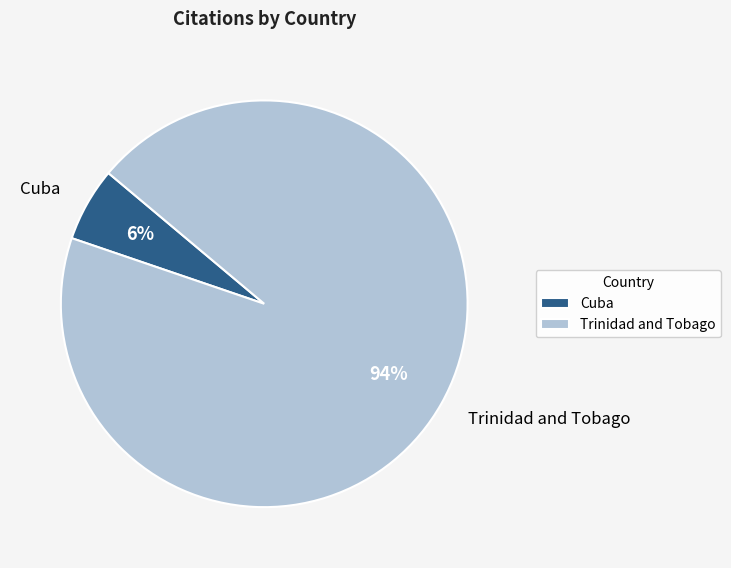

Which has a higher value, Cuba or Trinidad and Tobago?

Trinidad and Tobago